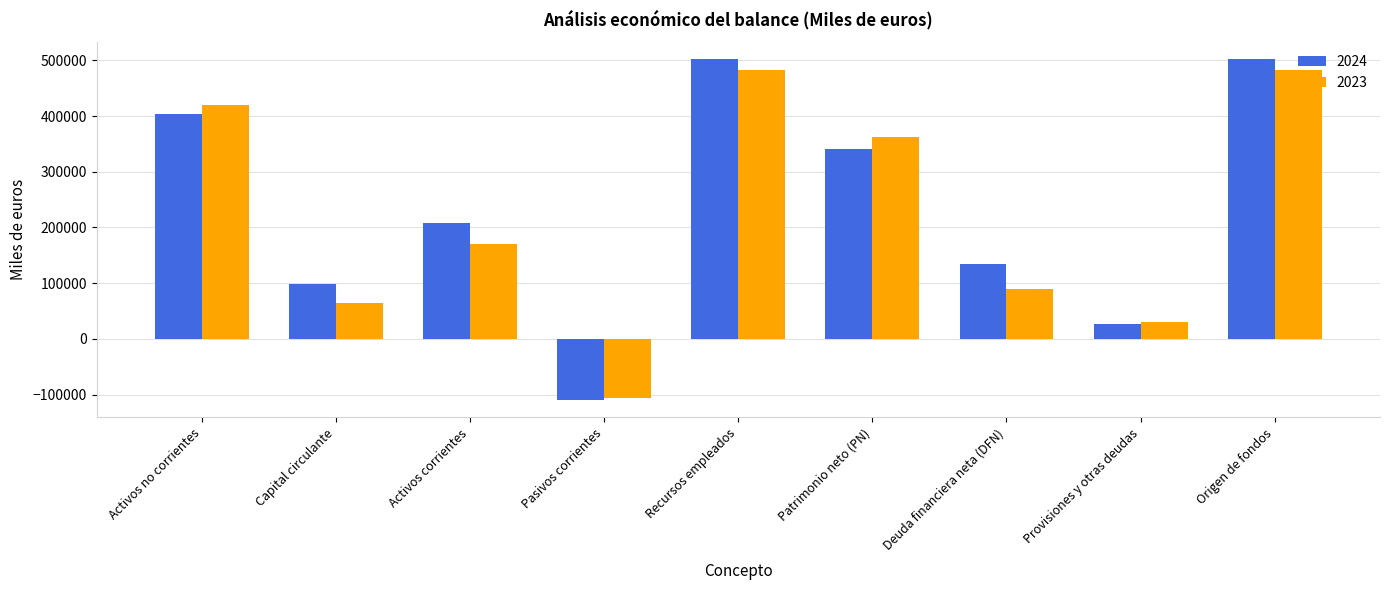

Is it true that 2024 equals 701214 at Recursos empleados?

False